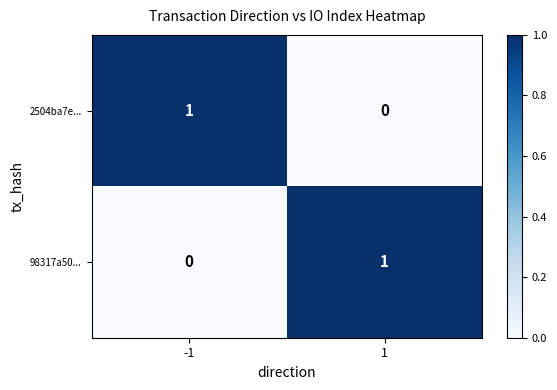

What is the total value across all series at 1?

1